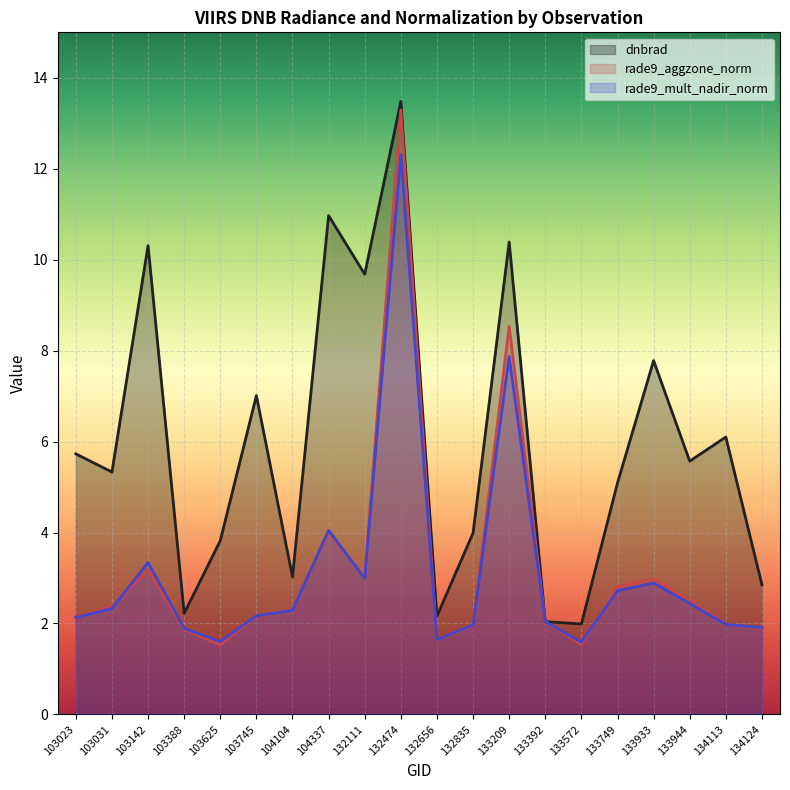

What is the difference between the highest and lowest values at 132111?

6.7